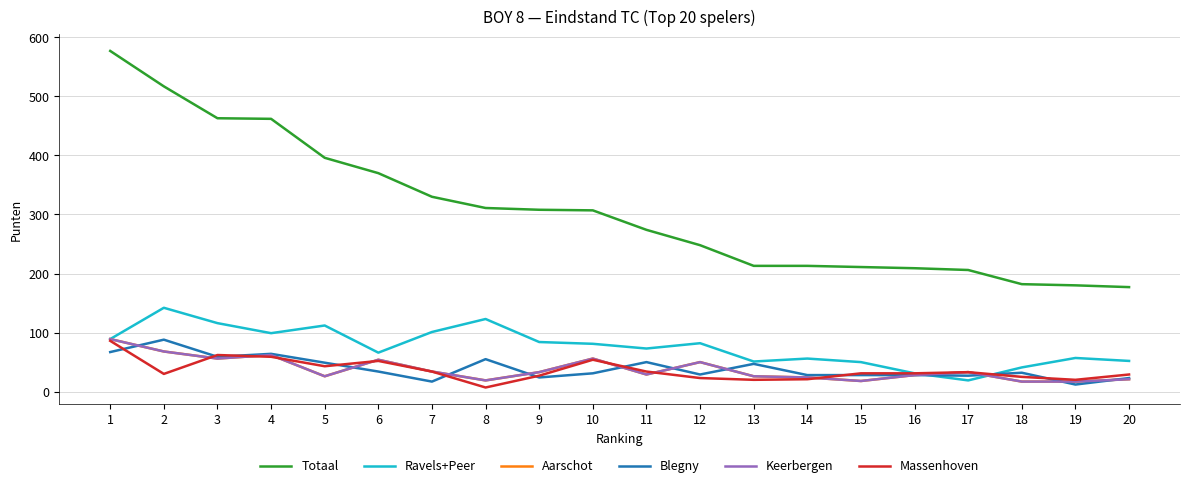

Is it true that Keerbergen equals 17 at 18?

True